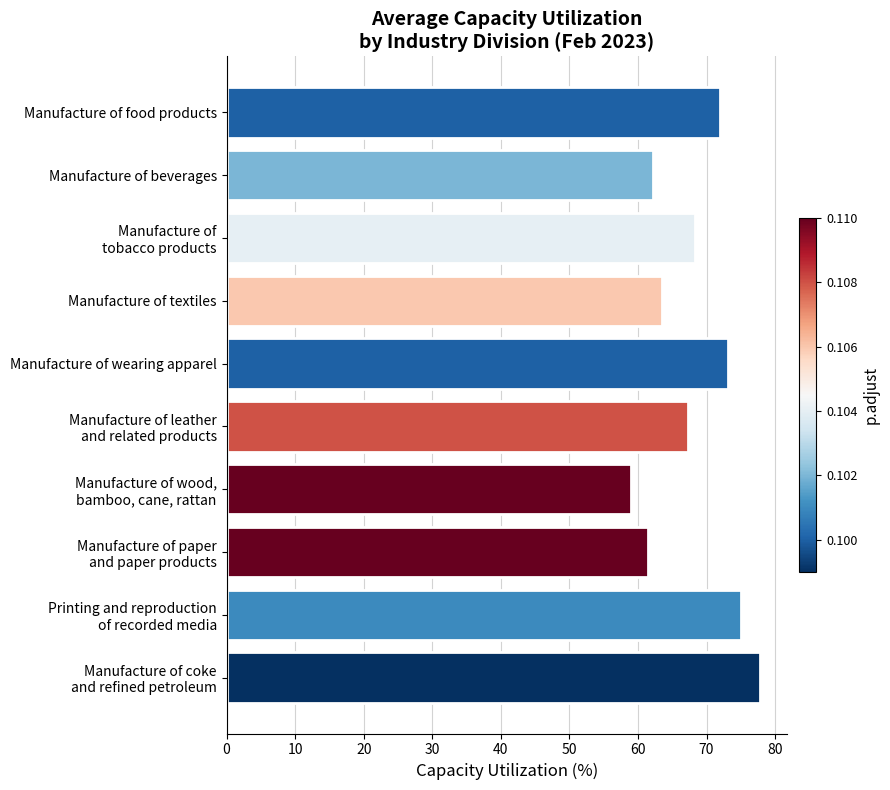

Reading bottom to top, what are all the values shown in this chart?

77.8	75.0	61.5	59.0	67.3	73.1	63.5	68.3	62.2	71.9